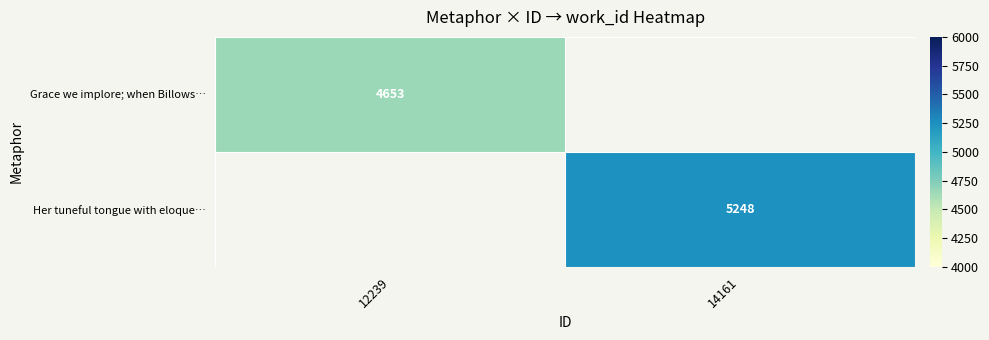

True or false: Grace we implore; when Billows… has a value of 7891 at 12239.

False